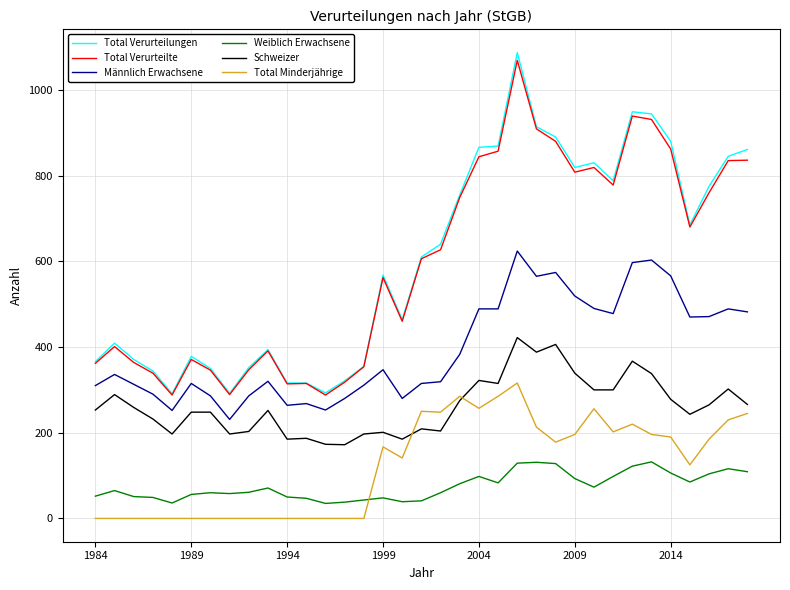

What is the average value of the Schweizer series?

263